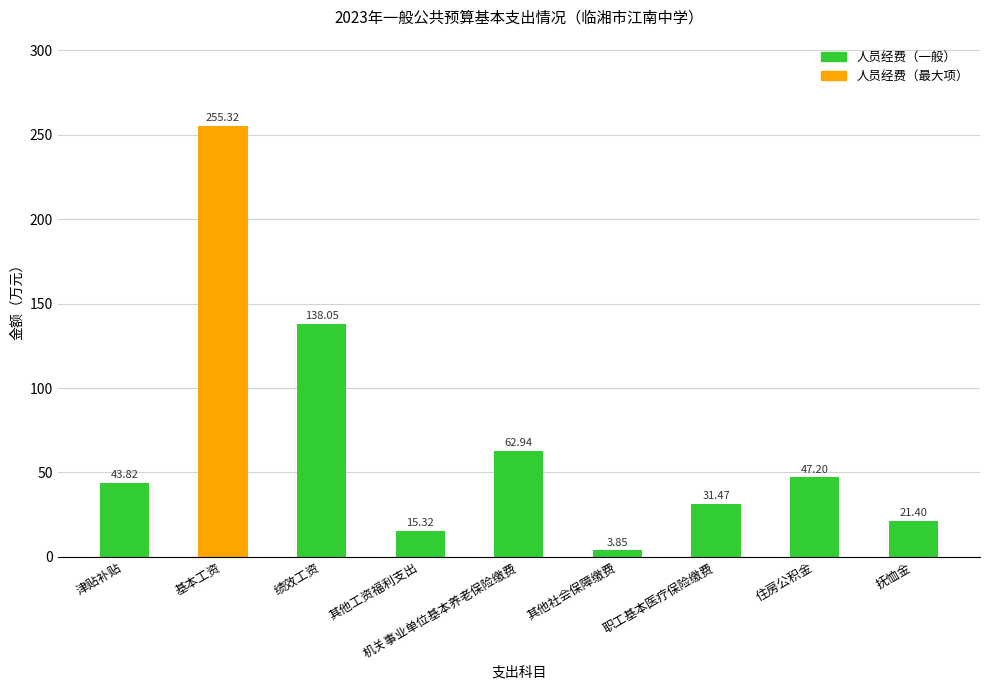

What is the change in value from 职工基本医疗保险缴费 to 住房公积金?

+15.7